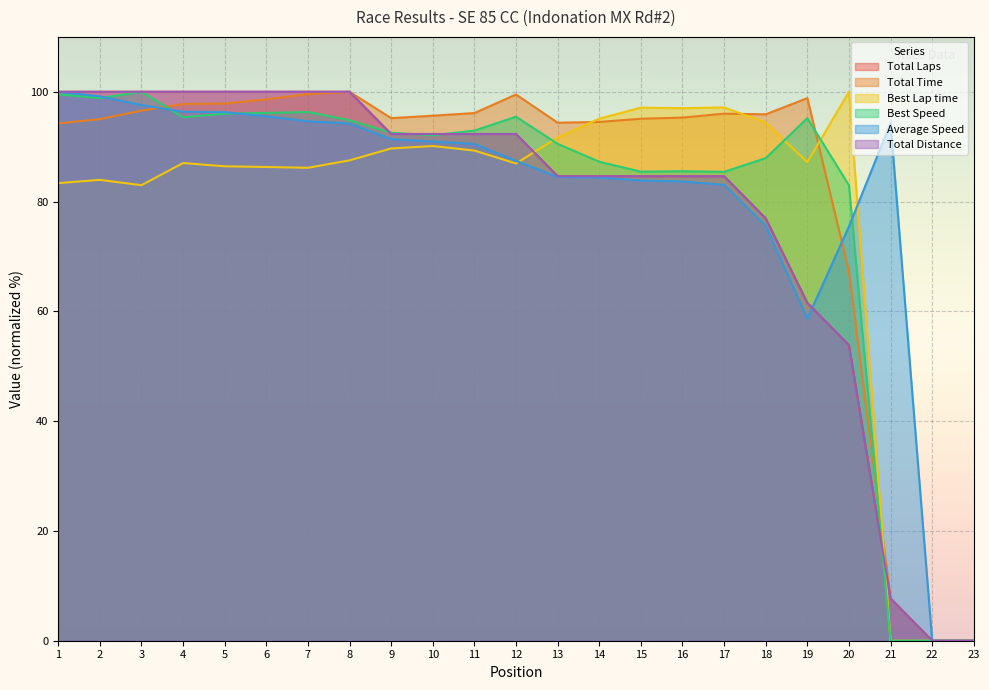

What is the approximate value of Best Speed at 20?

83.0